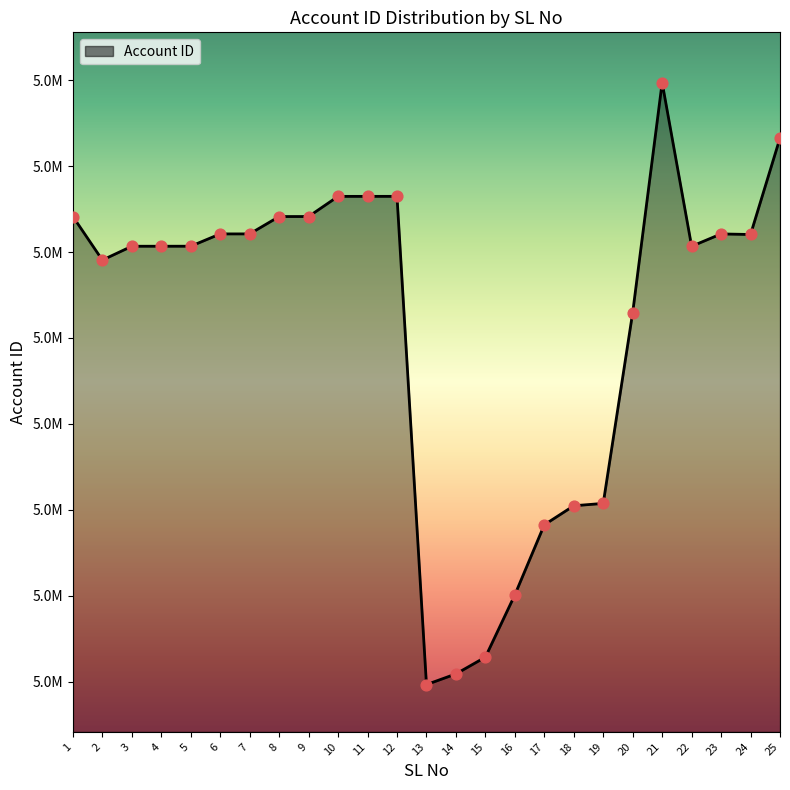

Is this an area chart (filled region under the line)?

Yes